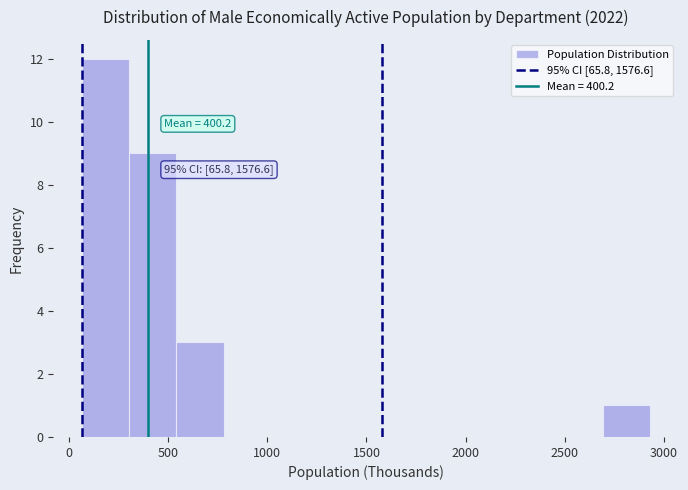

Which range on the x-axis has the tallest bar?

50 to 300